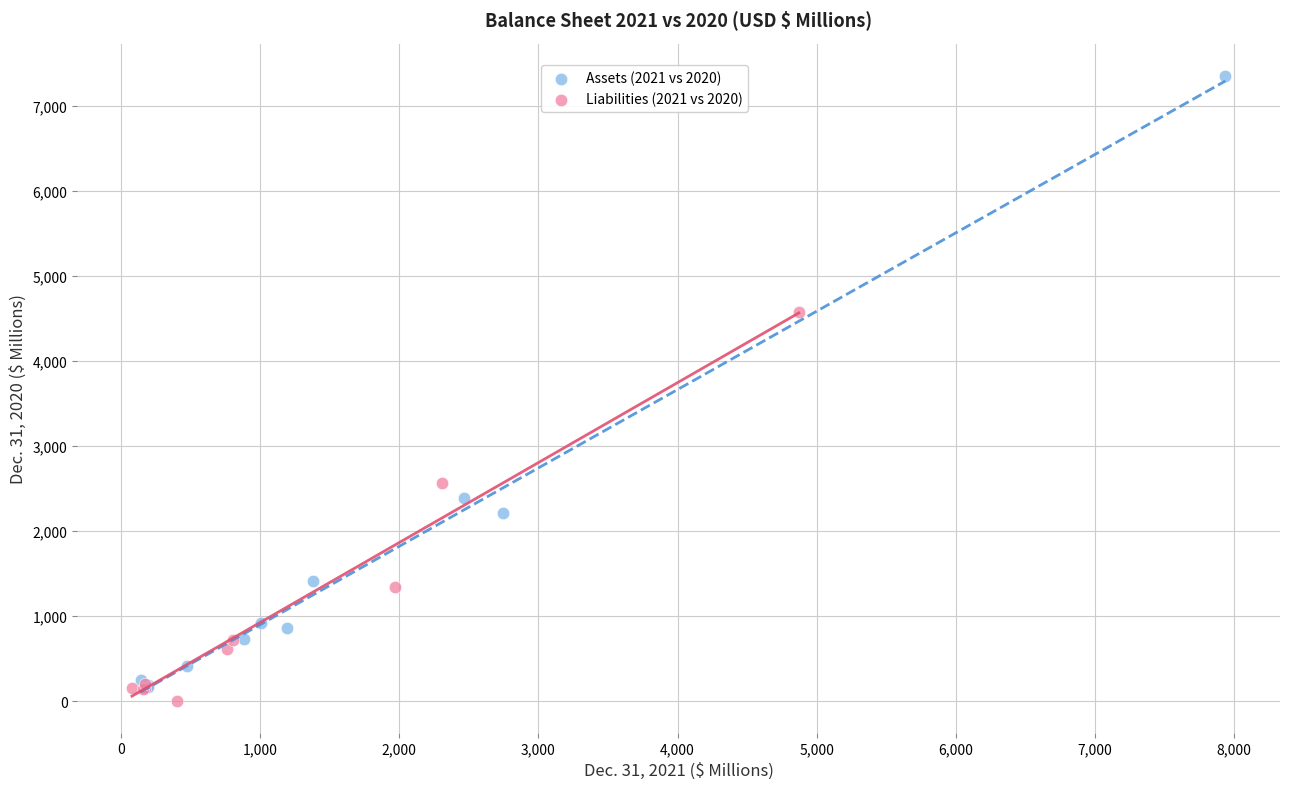

Which series has the widest spread of Y values?

Assets (2021 vs 2020)